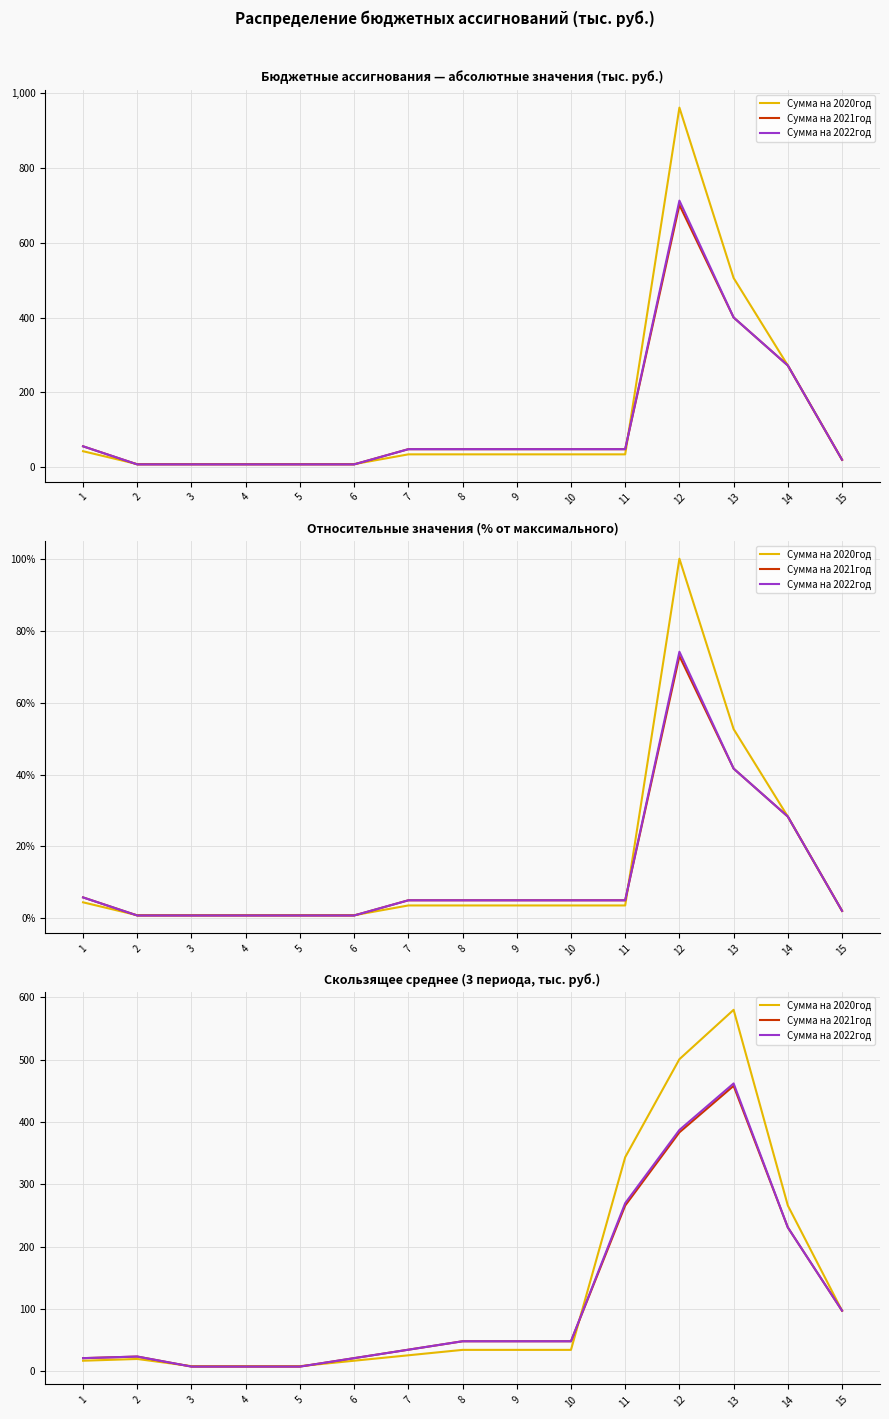

The Сумма на 2022год series shows 148.5 at 14. True or false?

False